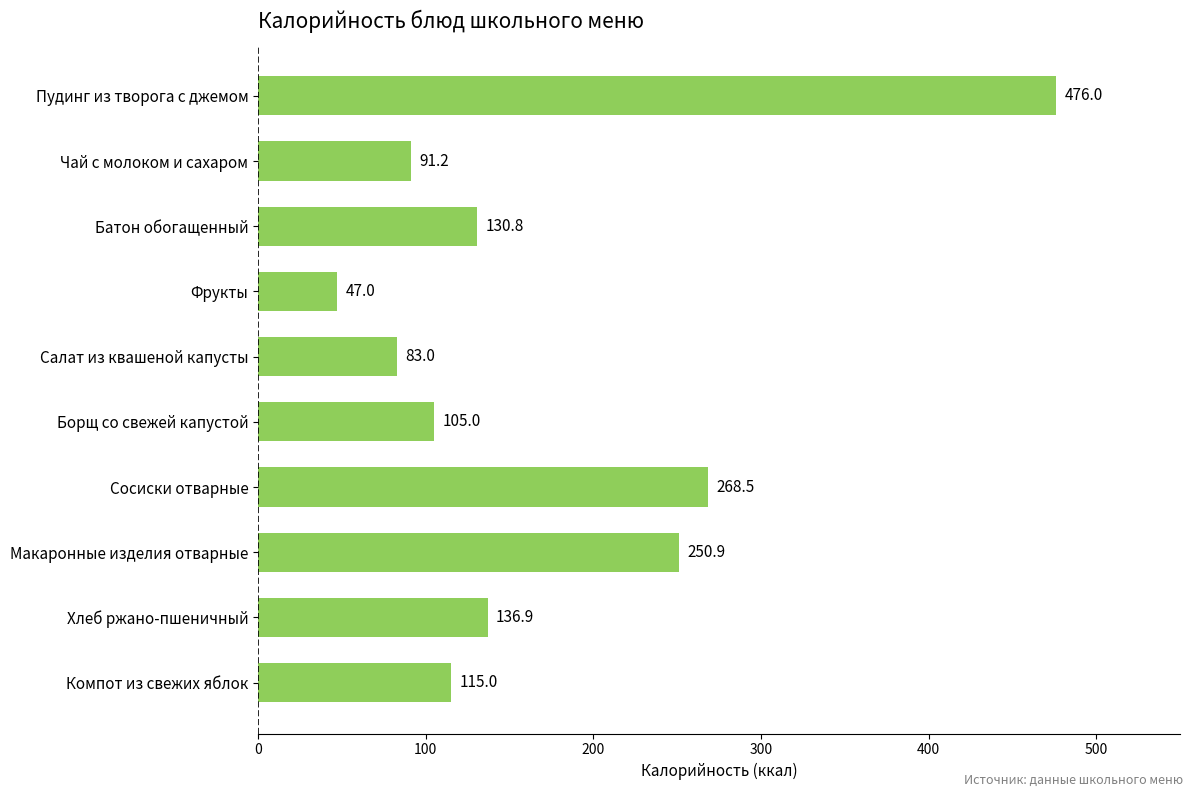

Count the number of data series in this chart.

1